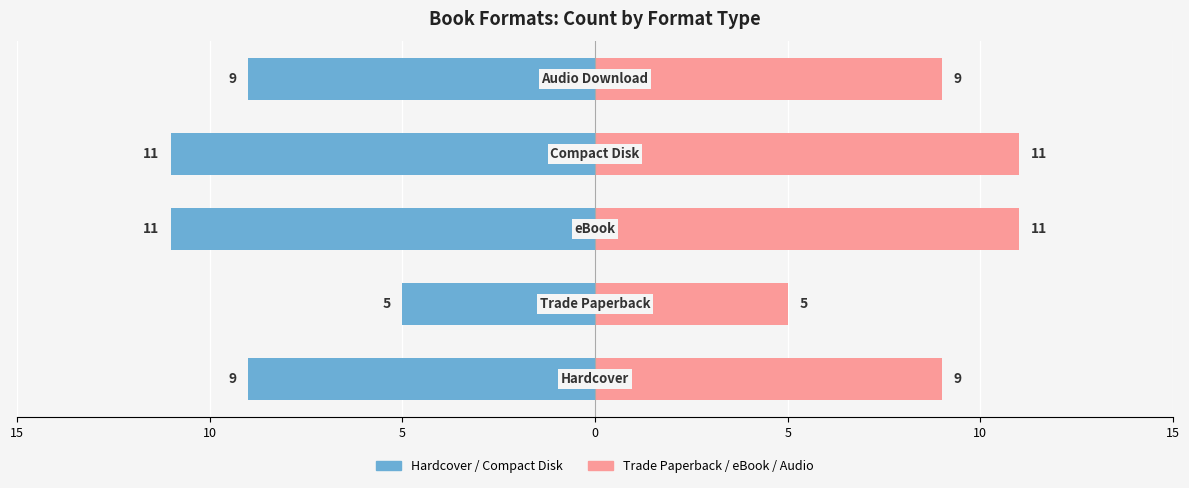

At how many categories does at least one series exceed -1?

5